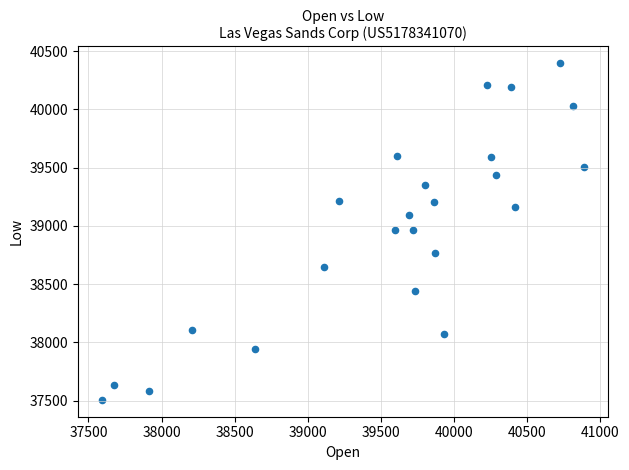

What is the range of X values (max minus min)?

3296